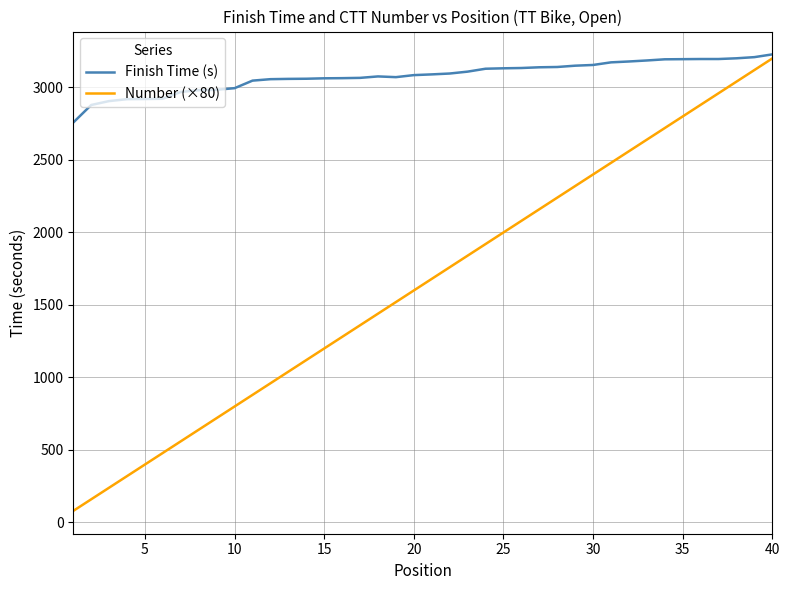

Rank the series by their average value, from highest to lowest.

Finish Time (s), Number (×80)